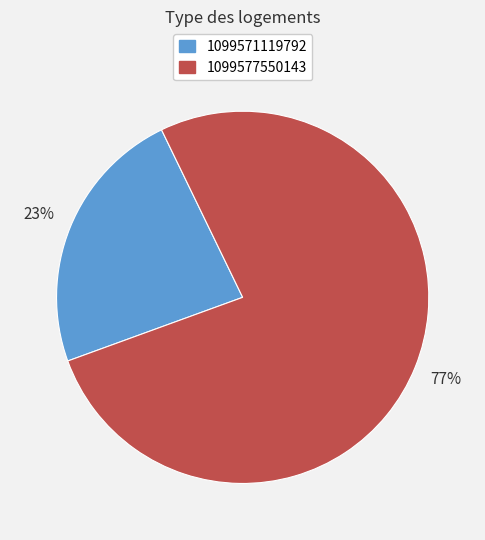

Is 1099577550143 the majority of the pie?

Yes